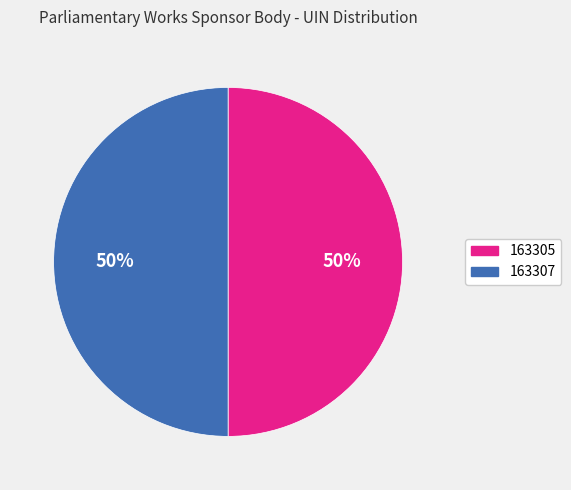

Combined, do 163307 and 163305 account for over 50%?

Yes